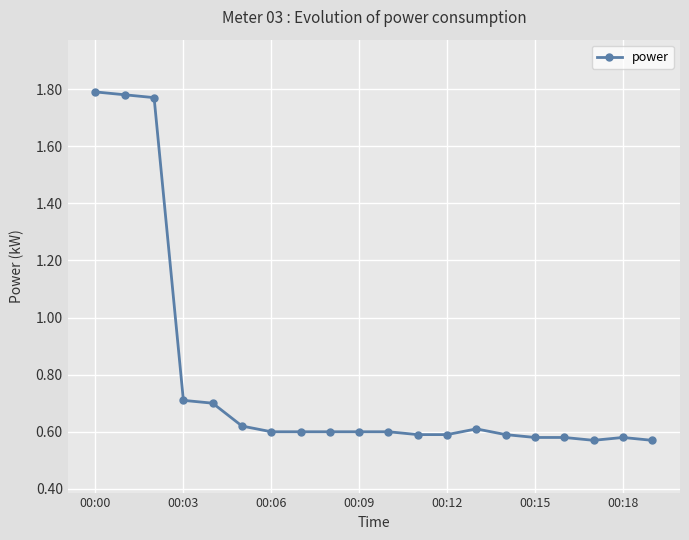

True or false: there are more than 1 points higher than both neighbors.

True